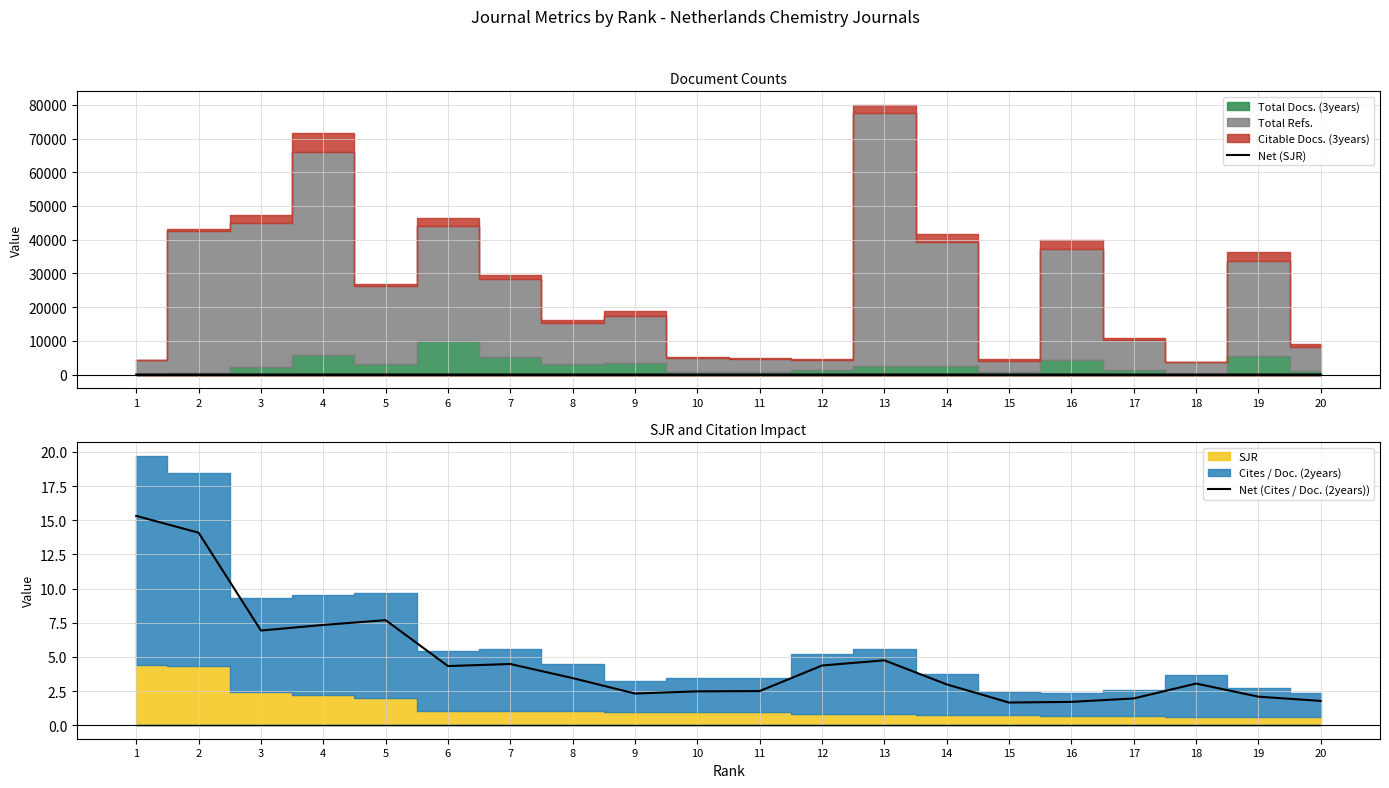

Read the Net (SJR) value at 16.

0.7